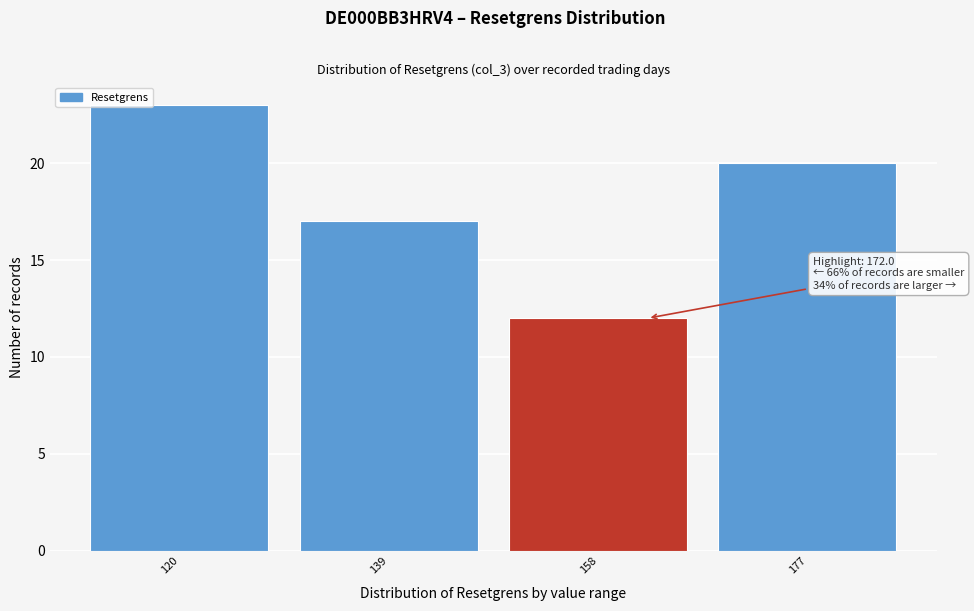

Reading left to right, list all the values displayed in this chart.

23	17	12	20